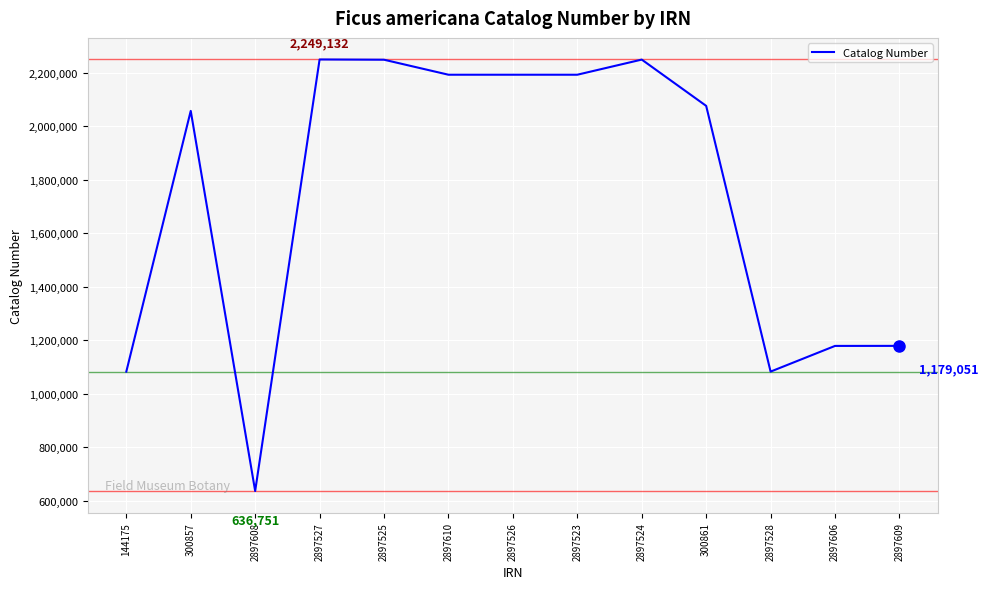

The value at 300857 is 2056961. True or false?

True